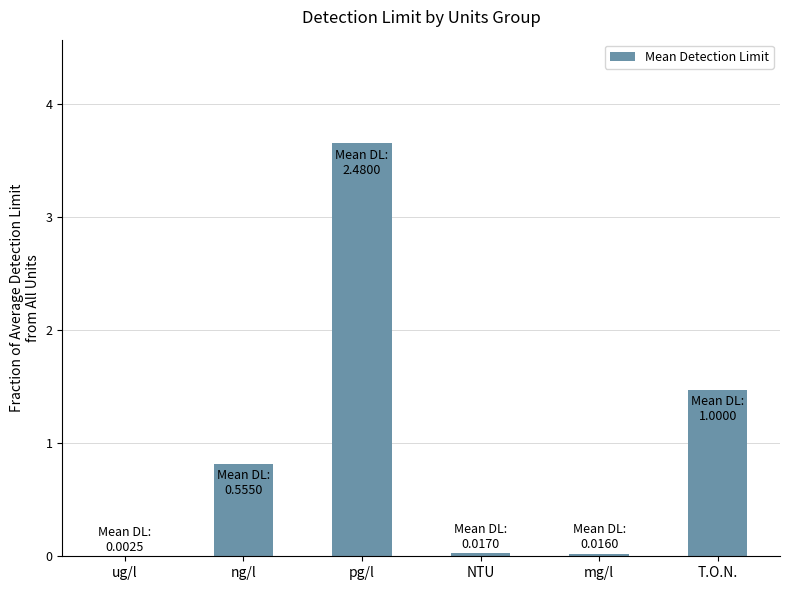

The chart shows a value of 1.5 at T.O.N.. True or false?

True